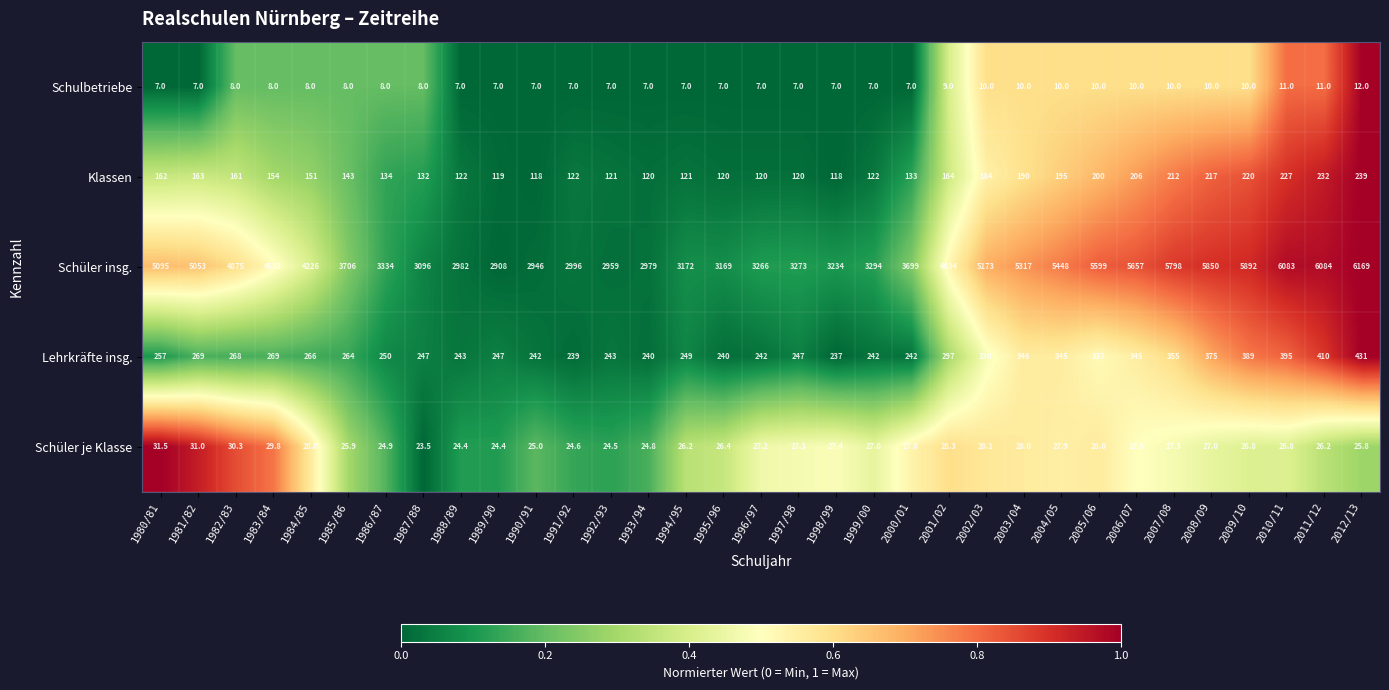

Which category has the highest value across all series?

2012/13